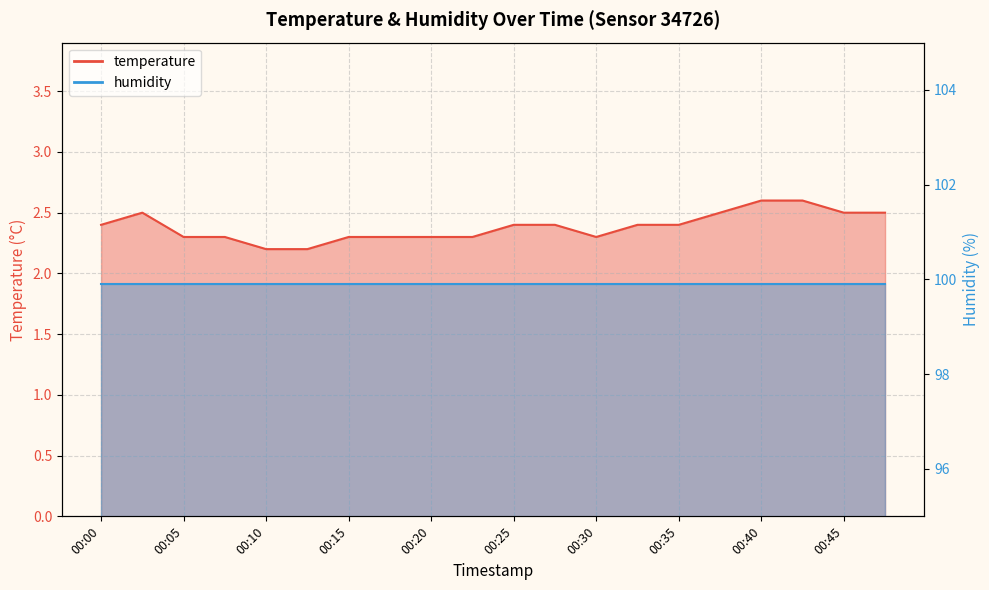

What is the sum of all values?

47.7